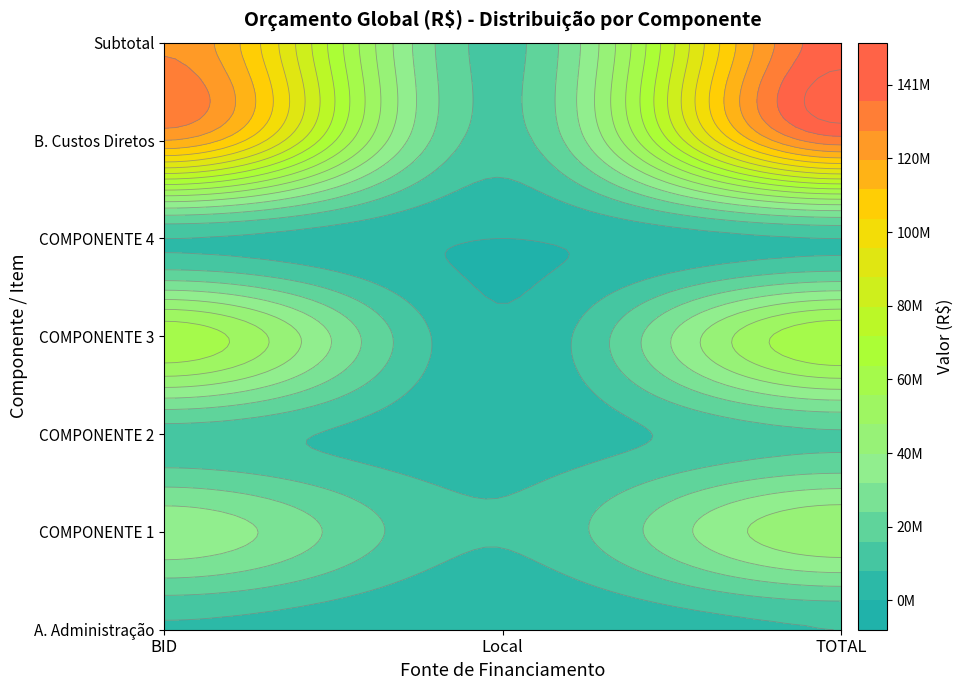

Which category has the highest value across all series?

TOTAL